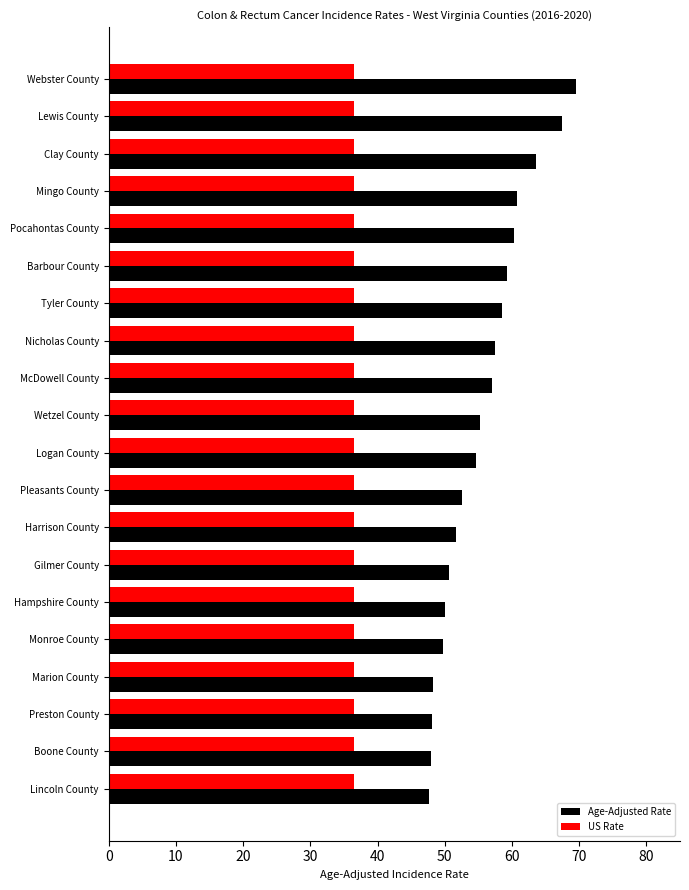

Which series has the widest spread of values?

Age-Adjusted Rate